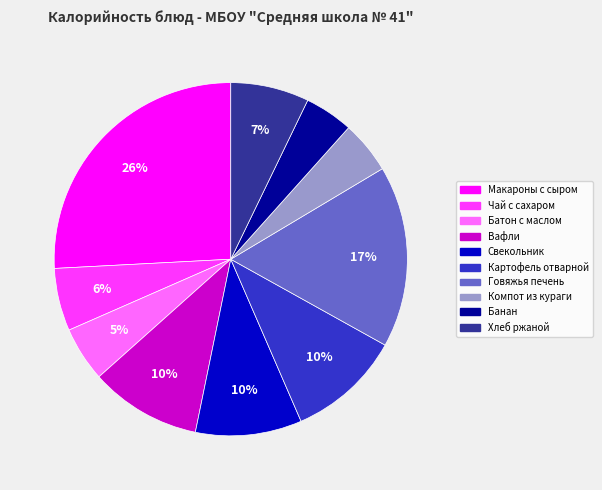

Is the sum of Говяжья печень and Чай с сахаром greater than half?

No